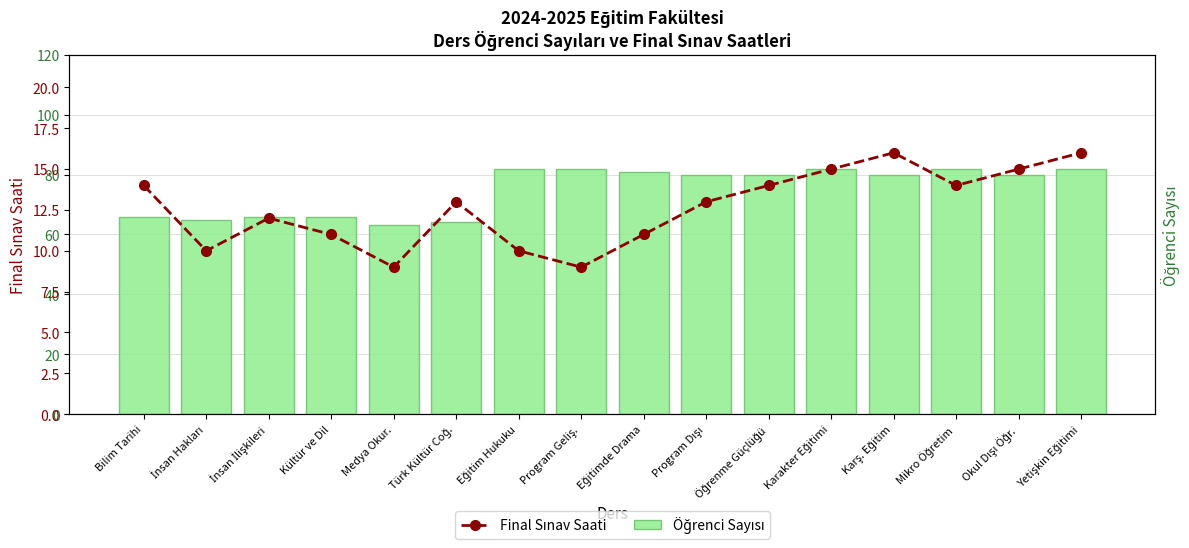

At which category is the sum across all series the highest?

Yetişkin Eğitimi